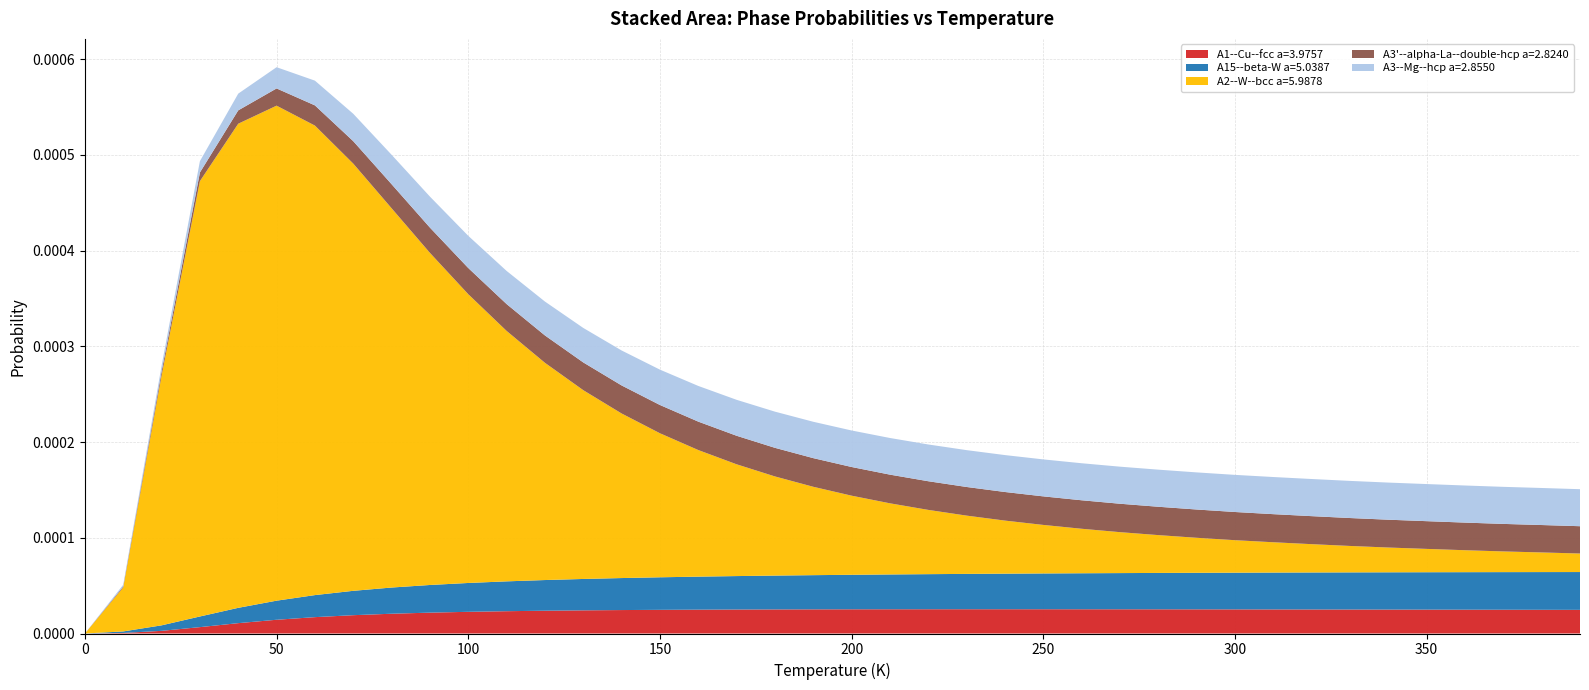

Reading left to right, transcribe all the data shown in this chart.

A1--Cu--fcc a=3.9757: 0.0	0.0	0.0	0.0	0.0	0.0	0.0	0.0	0.0	0.0	0.0	0.0	0.0	0.0	0.0	0.0	0.0	0.0	0.0	0.0	0.0	0.0	0.0	0.0	0.0	0.0	0.0	0.0	0.0	0.0	0.0	0.0	0.0	0.0	0.0	0.0	0.0	0.0	0.0	0.0
A15--beta-W a=5.0387: 0.0	0.0	0.0	0.0	0.0	0.0	0.0	0.0	0.0	0.0	0.0	0.0	0.0	0.0	0.0	0.0	0.0	0.0	0.0	0.0	0.0	0.0	0.0	0.0	0.0	0.0	0.0	0.0	0.0	0.0	0.0	0.0	0.0	0.0	0.0	0.0	0.0	0.0	0.0	0.0
A2--W--bcc a=5.9878: 0.0	0.0	0.0	0.0	0.0	0.0	0.0	0.0	0.0	0.0	0.0	0.0	0.0	0.0	0.0	0.0	0.0	0.0	0.0	0.0	0.0	0.0	0.0	0.0	0.0	0.0	0.0	0.0	0.0	0.0	0.0	0.0	0.0	0.0	0.0	0.0	0.0	0.0	0.0	0.0
A3'--alpha-La--double-hcp a=2.8240: 0.0	0.0	0.0	0.0	0.0	0.0	0.0	0.0	0.0	0.0	0.0	0.0	0.0	0.0	0.0	0.0	0.0	0.0	0.0	0.0	0.0	0.0	0.0	0.0	0.0	0.0	0.0	0.0	0.0	0.0	0.0	0.0	0.0	0.0	0.0	0.0	0.0	0.0	0.0	0.0
A3--Mg--hcp a=2.8550: 0.0	0.0	0.0	0.0	0.0	0.0	0.0	0.0	0.0	0.0	0.0	0.0	0.0	0.0	0.0	0.0	0.0	0.0	0.0	0.0	0.0	0.0	0.0	0.0	0.0	0.0	0.0	0.0	0.0	0.0	0.0	0.0	0.0	0.0	0.0	0.0	0.0	0.0	0.0	0.0